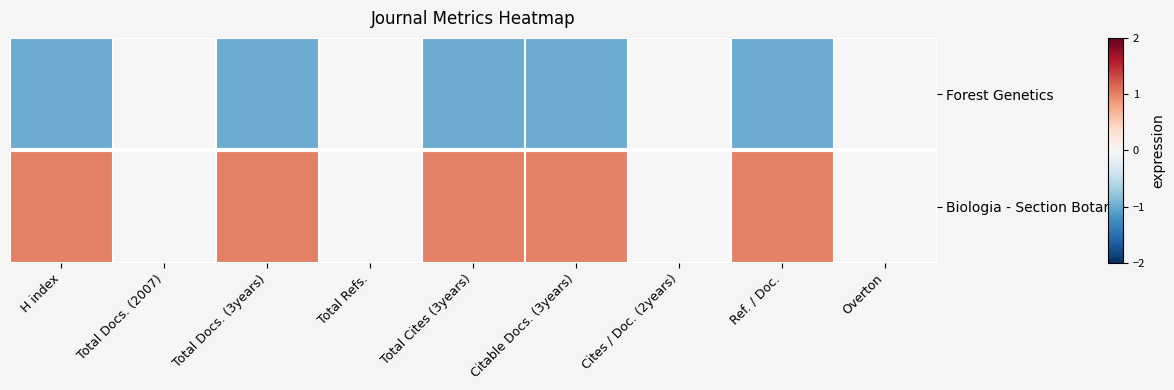

What is the minimum value shown in the chart?

-1